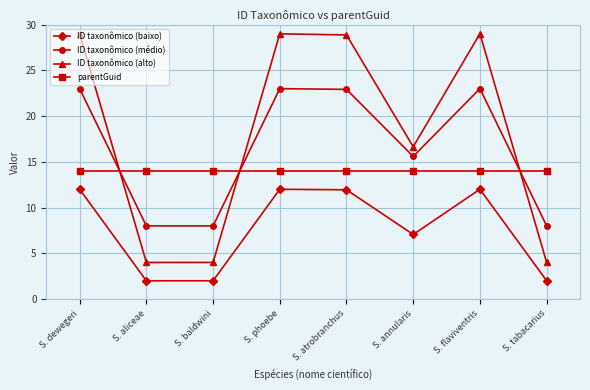

True or false: ID taxonômico (médio) and ID taxonômico (baixo) intersect in this chart.

False